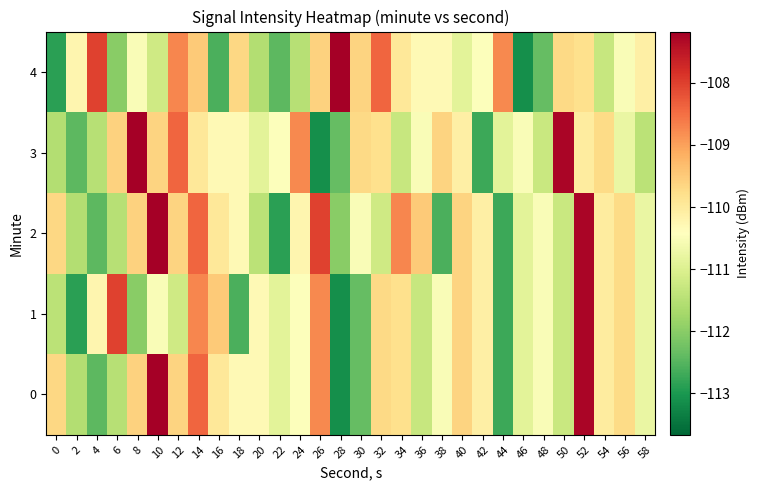

Reading left to right, list all the values displayed in this chart.

0: 0=-109.7	2=-111.6	4=-112.4	6=-111.5	8=-109.6	10=-107.2	12=-109.6	14=-108.4	16=-110.0	18=-110.3	20=-110.3	22=-110.9	24=-110.5	26=-108.8	28=-113.1	30=-112.4	32=-109.7	34=-109.8	36=-111.3	38=-110.5	40=-109.6	42=-110.1	44=-112.7	46=-110.9	48=-110.5	50=-111.3	52=-107.3	54=-110.0	56=-109.7	58=-110.8
1: 0=-111.5	2=-112.9	4=-110.2	6=-108.0	8=-112.0	10=-110.5	12=-111.2	14=-108.7	16=-109.5	18=-112.6	20=-110.3	22=-110.9	24=-110.5	26=-108.8	28=-113.1	30=-112.4	32=-109.7	34=-109.8	36=-111.3	38=-110.5	40=-109.6	42=-110.1	44=-112.7	46=-110.9	48=-110.5	50=-111.3	52=-107.3	54=-110.0	56=-109.7	58=-110.8
2: 0=-109.7	2=-111.6	4=-112.4	6=-111.5	8=-109.6	10=-107.2	12=-109.6	14=-108.4	16=-110.0	18=-110.3	20=-111.5	22=-112.9	24=-110.2	26=-108.0	28=-112.0	30=-110.5	32=-111.2	34=-108.7	36=-109.5	38=-112.6	40=-109.6	42=-110.1	44=-112.7	46=-110.9	48=-110.5	50=-111.3	52=-107.3	54=-110.0	56=-109.7	58=-110.8
3: 0=-111.6	2=-112.4	4=-111.5	6=-109.6	8=-107.2	10=-109.6	12=-108.4	14=-110.0	16=-110.3	18=-110.3	20=-110.9	22=-110.5	24=-108.8	26=-113.1	28=-112.4	30=-109.7	32=-109.8	34=-111.3	36=-110.5	38=-109.6	40=-110.1	42=-112.7	44=-110.9	46=-110.5	48=-111.3	50=-107.3	52=-110.0	54=-109.7	56=-110.8	58=-111.5
4: 0=-112.9	2=-110.2	4=-108.0	6=-112.0	8=-110.5	10=-111.2	12=-108.7	14=-109.5	16=-112.6	18=-109.7	20=-111.6	22=-112.4	24=-111.5	26=-109.6	28=-107.2	30=-109.6	32=-108.4	34=-110.0	36=-110.3	38=-110.3	40=-110.9	42=-110.5	44=-108.8	46=-113.1	48=-112.4	50=-109.7	52=-109.8	54=-111.3	56=-110.5	58=-110.1